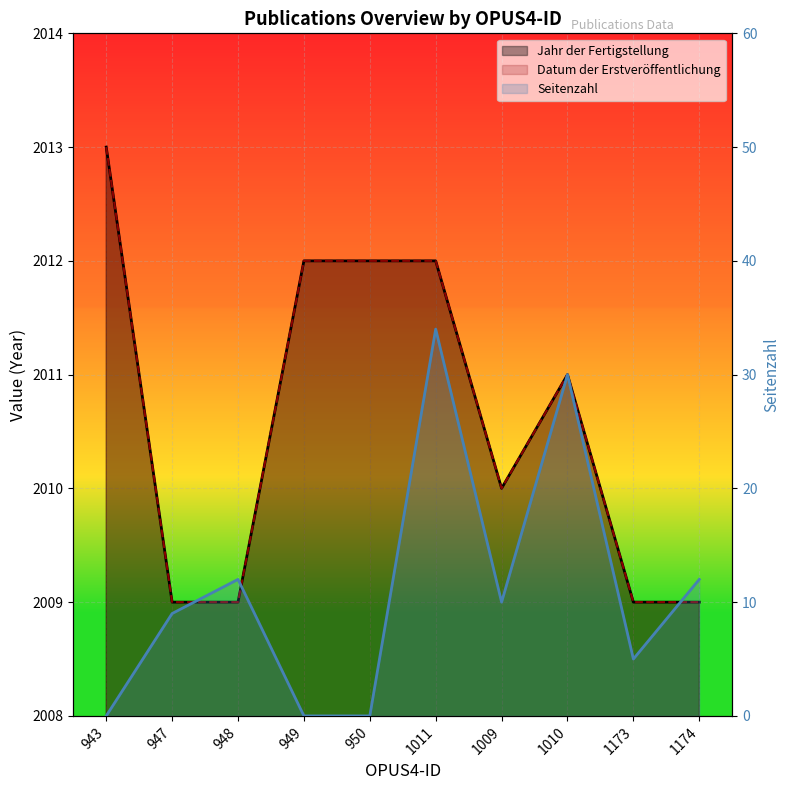

Which series has the largest total across all categories?

Jahr der Fertigstellung